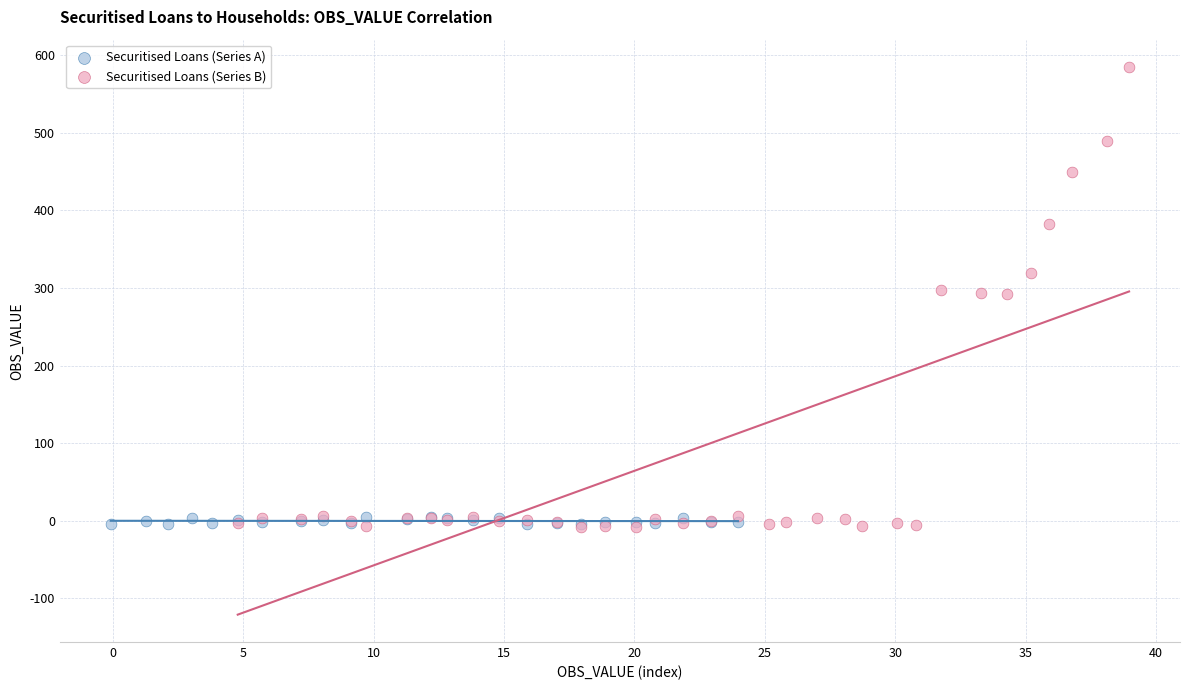

Which series reaches the maximum Y coordinate?

Securitised Loans (Series B)